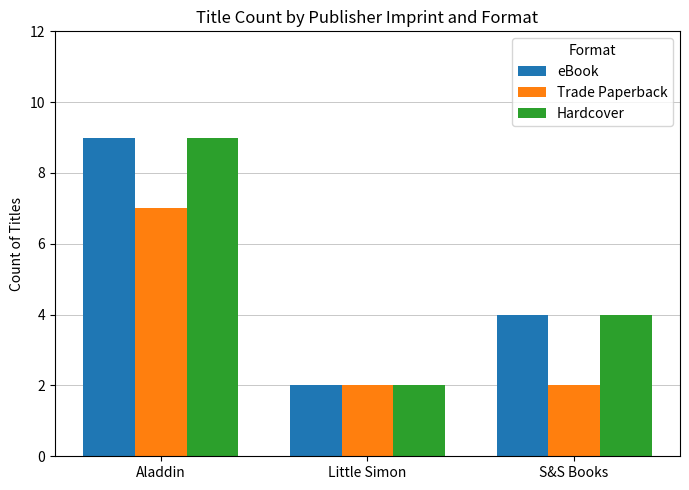

What is the lowest value of the Trade Paperback series?

2